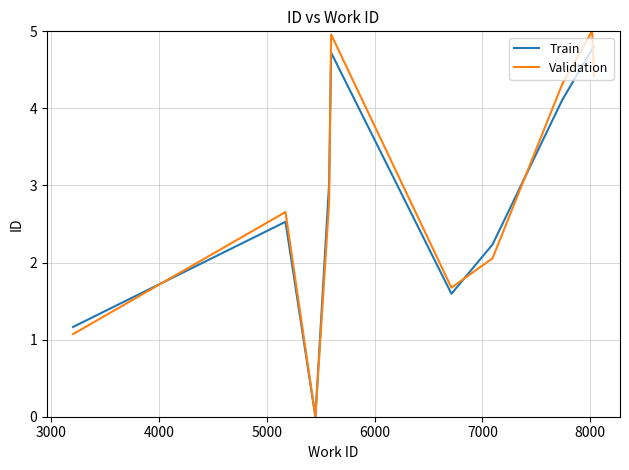

Which series has the largest range (max minus min)?

Validation